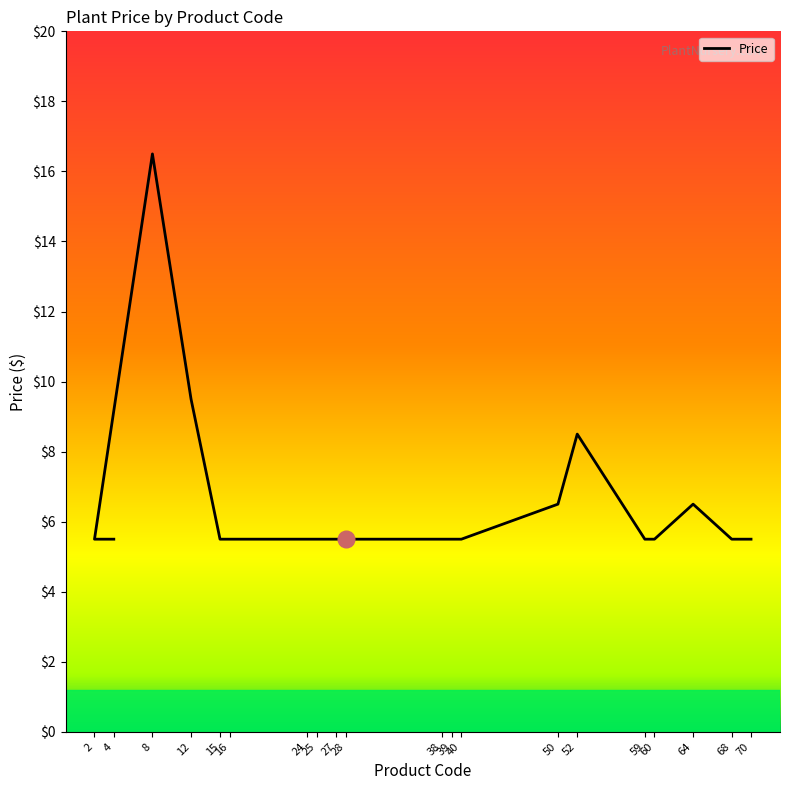

Reading left to right, transcribe all the data shown in this chart.

5.5	5.5	16.5	9.5	5.5	5.5	5.5	5.5	5.5	5.5	5.5	5.5	5.5	6.5	8.5	5.5	5.5	6.5	5.5	5.5